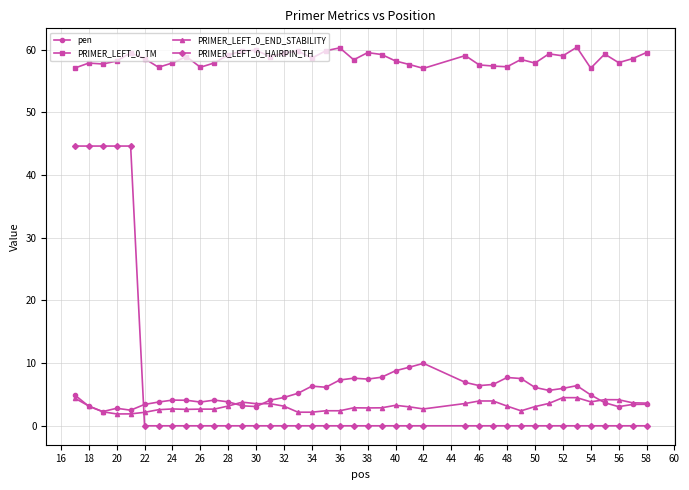

What are all the series names shown in the legend?

pen, PRIMER_LEFT_0_TM, PRIMER_LEFT_0_END_STABILITY, PRIMER_LEFT_0_HAIRPIN_TH